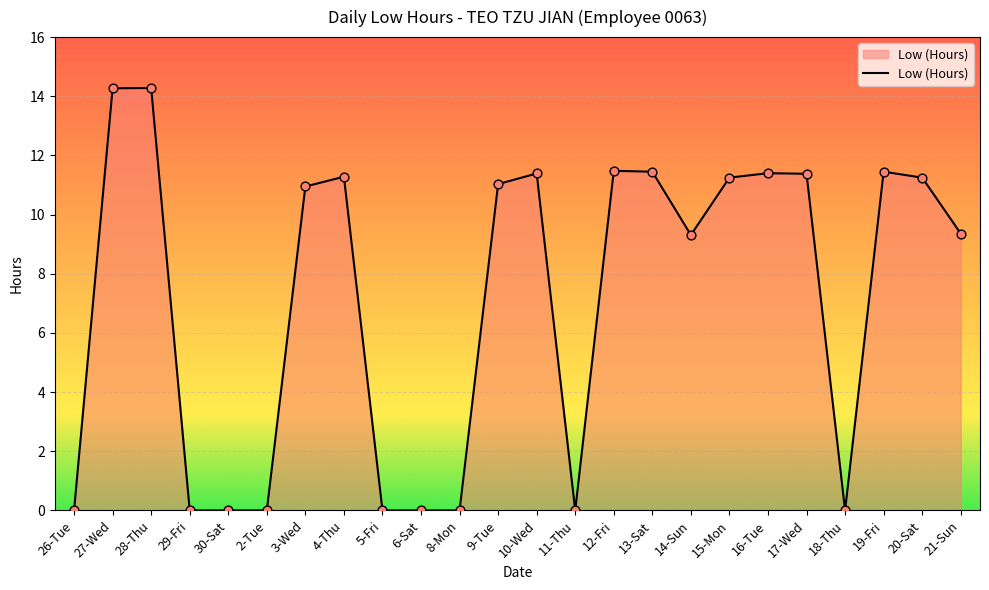

What is the change in value from 5-Fri to 14-Sun?

+9.3